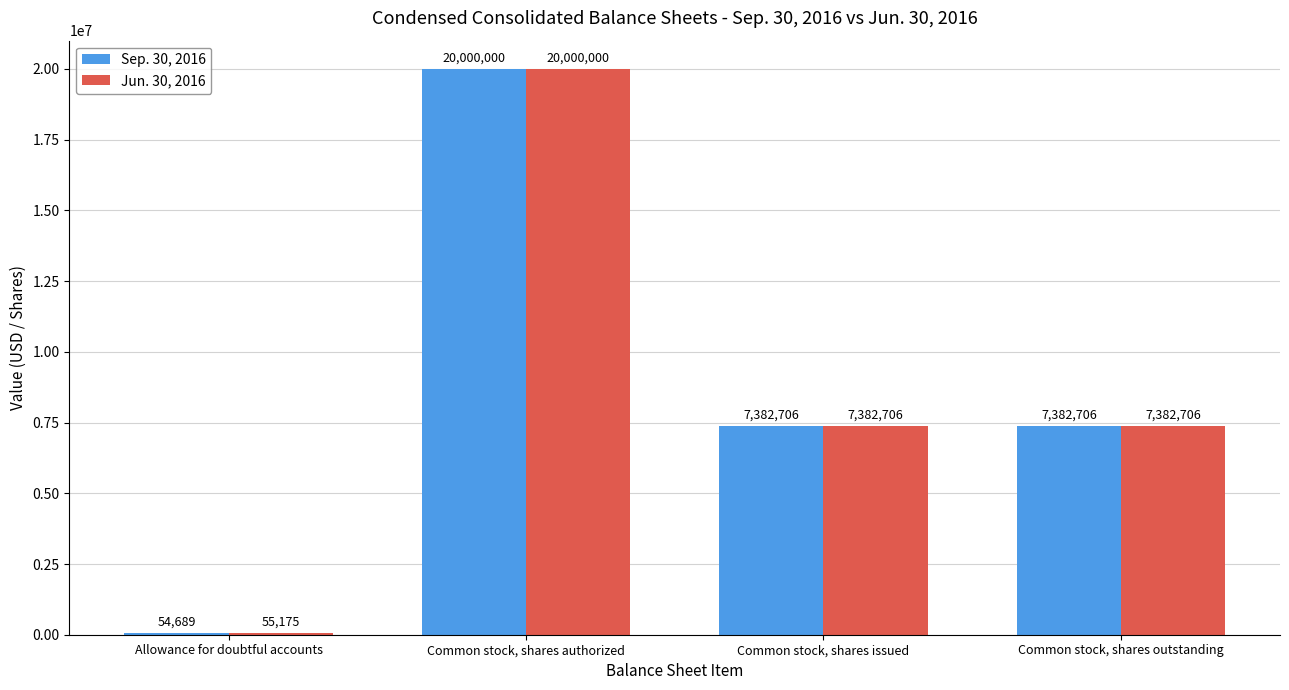

What is the average value of the Sep. 30, 2016 series?

8705025